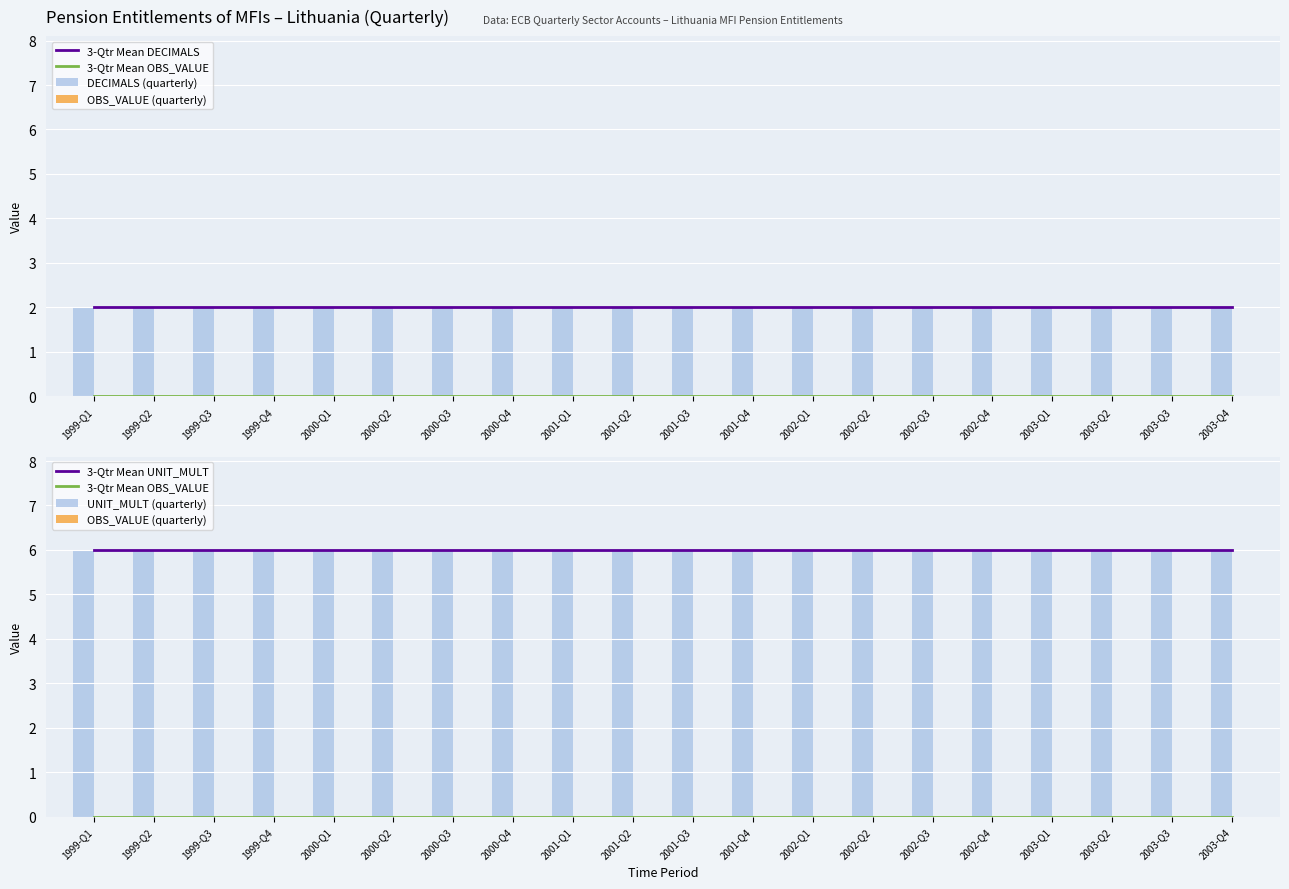

Reading left to right, transcribe all the data shown in this chart.

3-Qtr Mean DECIMALS: 1999-Q1=2	1999-Q2=2	1999-Q3=2	1999-Q4=2	2000-Q1=2	2000-Q2=2	2000-Q3=2	2000-Q4=2	2001-Q1=2	2001-Q2=2	2001-Q3=2	2001-Q4=2	2002-Q1=2	2002-Q2=2	2002-Q3=2	2002-Q4=2	2003-Q1=2	2003-Q2=2	2003-Q3=2	2003-Q4=2
3-Qtr Mean OBS_VALUE: 1999-Q1=0	1999-Q2=0	1999-Q3=0	1999-Q4=0	2000-Q1=0	2000-Q2=0	2000-Q3=0	2000-Q4=0	2001-Q1=0	2001-Q2=0	2001-Q3=0	2001-Q4=0	2002-Q1=0	2002-Q2=0	2002-Q3=0	2002-Q4=0	2003-Q1=0	2003-Q2=0	2003-Q3=0	2003-Q4=0
DECIMALS (quarterly): 1999-Q1=2	1999-Q2=2	1999-Q3=2	1999-Q4=2	2000-Q1=2	2000-Q2=2	2000-Q3=2	2000-Q4=2	2001-Q1=2	2001-Q2=2	2001-Q3=2	2001-Q4=2	2002-Q1=2	2002-Q2=2	2002-Q3=2	2002-Q4=2	2003-Q1=2	2003-Q2=2	2003-Q3=2	2003-Q4=2
OBS_VALUE (quarterly): 1999-Q1=0	1999-Q2=0	1999-Q3=0	1999-Q4=0	2000-Q1=0	2000-Q2=0	2000-Q3=0	2000-Q4=0	2001-Q1=0	2001-Q2=0	2001-Q3=0	2001-Q4=0	2002-Q1=0	2002-Q2=0	2002-Q3=0	2002-Q4=0	2003-Q1=0	2003-Q2=0	2003-Q3=0	2003-Q4=0
3-Qtr Mean UNIT_MULT: 1999-Q1=6	1999-Q2=6	1999-Q3=6	1999-Q4=6	2000-Q1=6	2000-Q2=6	2000-Q3=6	2000-Q4=6	2001-Q1=6	2001-Q2=6	2001-Q3=6	2001-Q4=6	2002-Q1=6	2002-Q2=6	2002-Q3=6	2002-Q4=6	2003-Q1=6	2003-Q2=6	2003-Q3=6	2003-Q4=6
UNIT_MULT (quarterly): 1999-Q1=6	1999-Q2=6	1999-Q3=6	1999-Q4=6	2000-Q1=6	2000-Q2=6	2000-Q3=6	2000-Q4=6	2001-Q1=6	2001-Q2=6	2001-Q3=6	2001-Q4=6	2002-Q1=6	2002-Q2=6	2002-Q3=6	2002-Q4=6	2003-Q1=6	2003-Q2=6	2003-Q3=6	2003-Q4=6